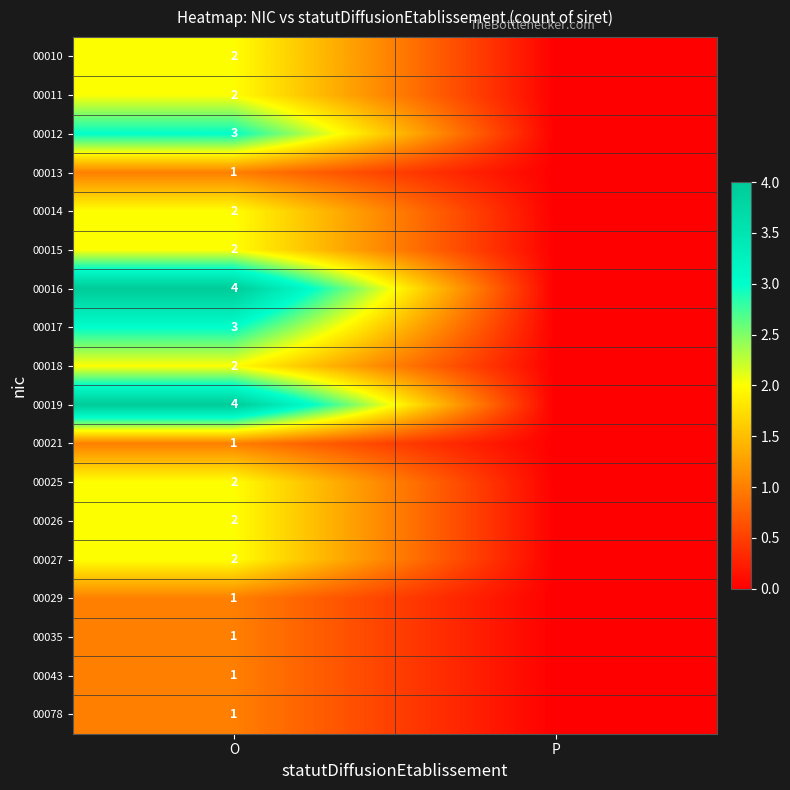

What is the spread (max minus min) of values at O?

3